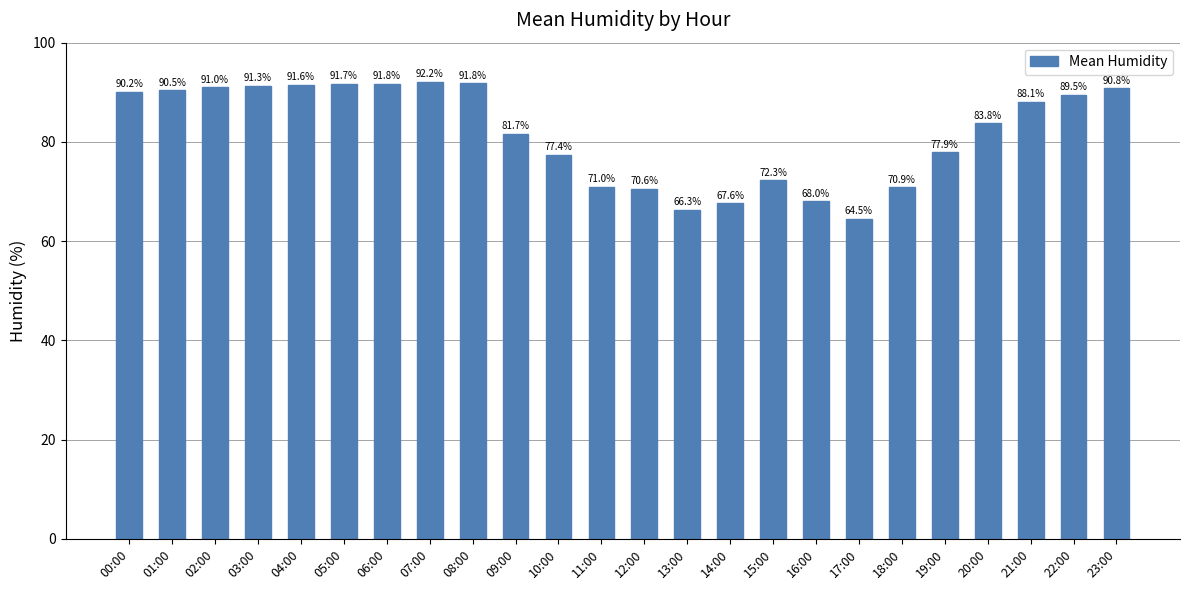

Count the number of data series in this chart.

1